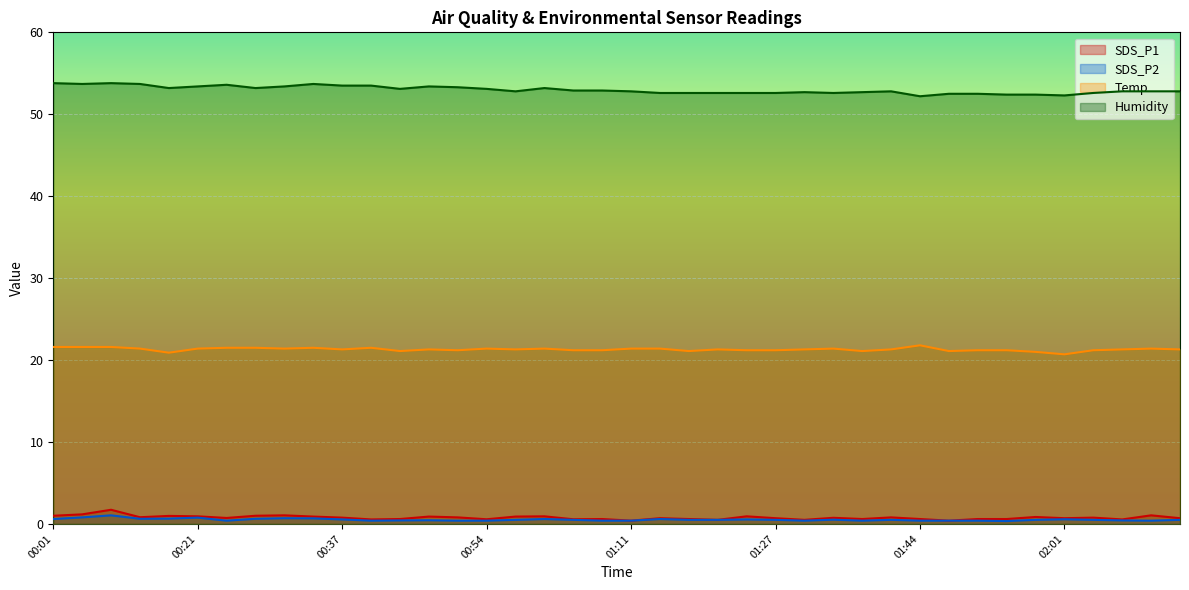

What are all the series names shown in the legend?

SDS_P1, SDS_P2, Temp, Humidity